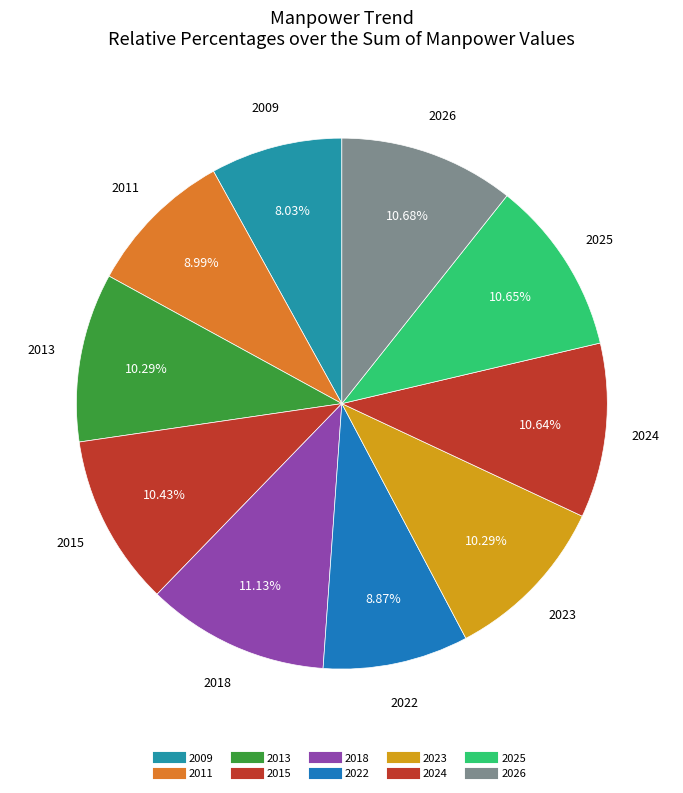

Rank the categories by value from lowest to highest.

2009, 2022, 2011, 2013, 2023, 2015, 2024, 2025, 2026, 2018